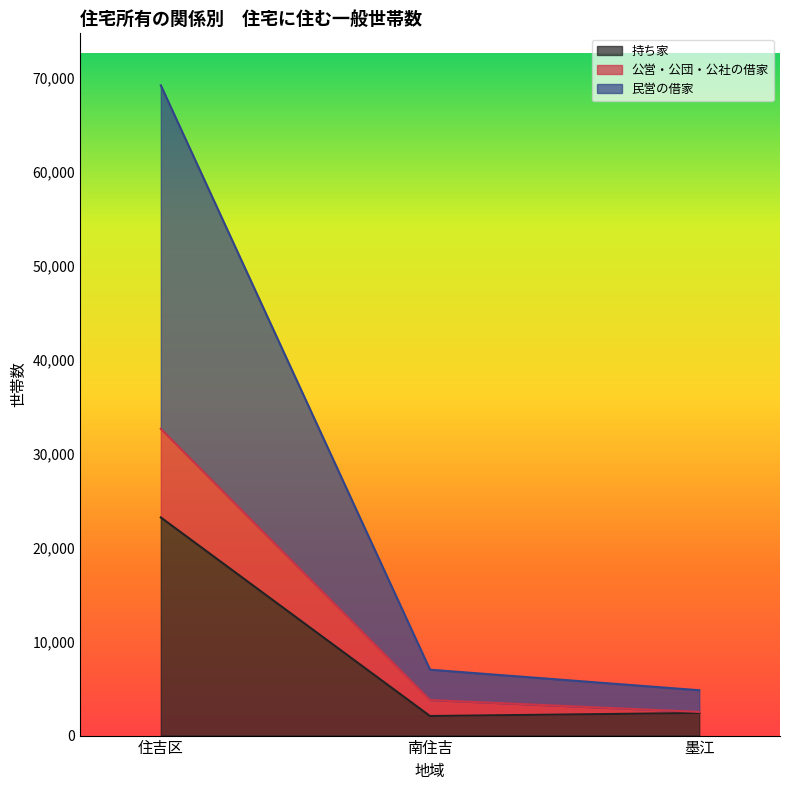

Between 南住吉 and 墨江, which is larger?

墨江